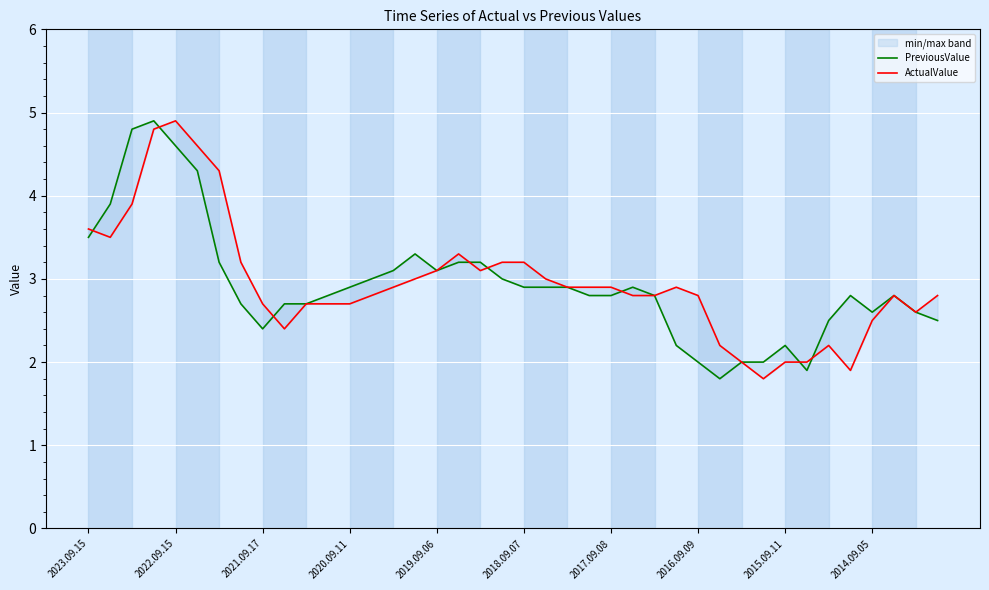

Does the chart display data point markers on the line(s)?

No